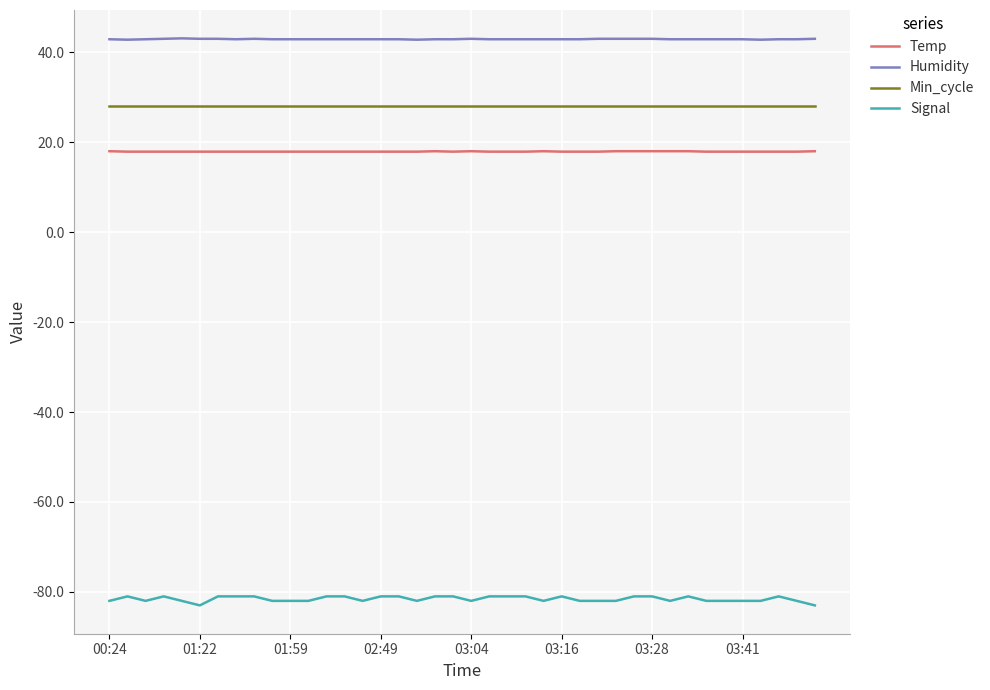

Which series has the widest spread of values?

Signal